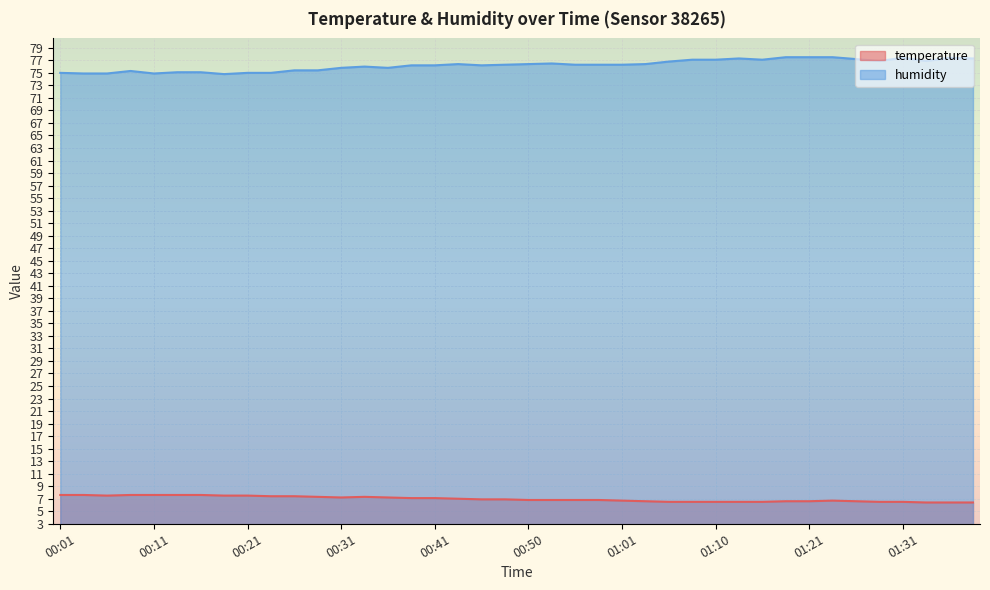

Which series has the largest range (max minus min)?

humidity